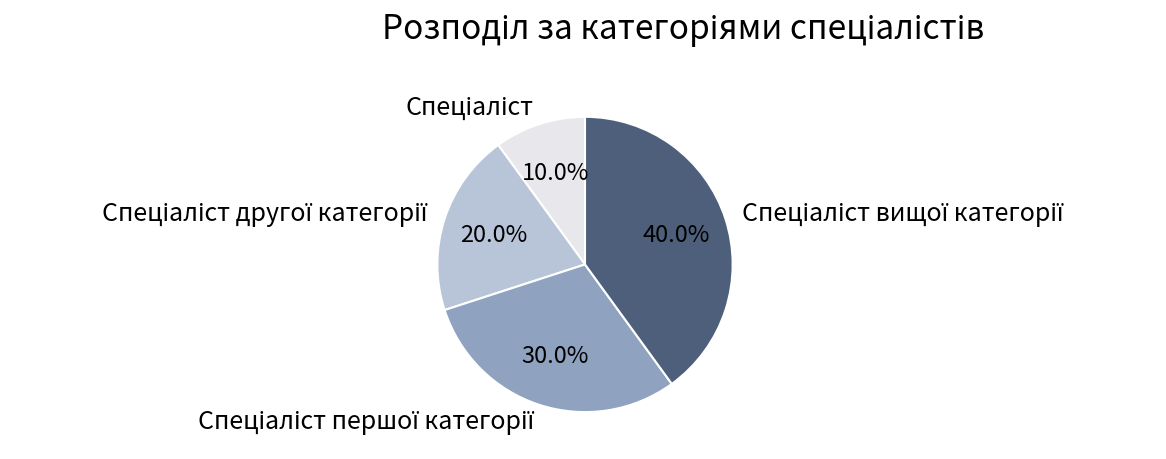

Does any single category account for the majority?

No